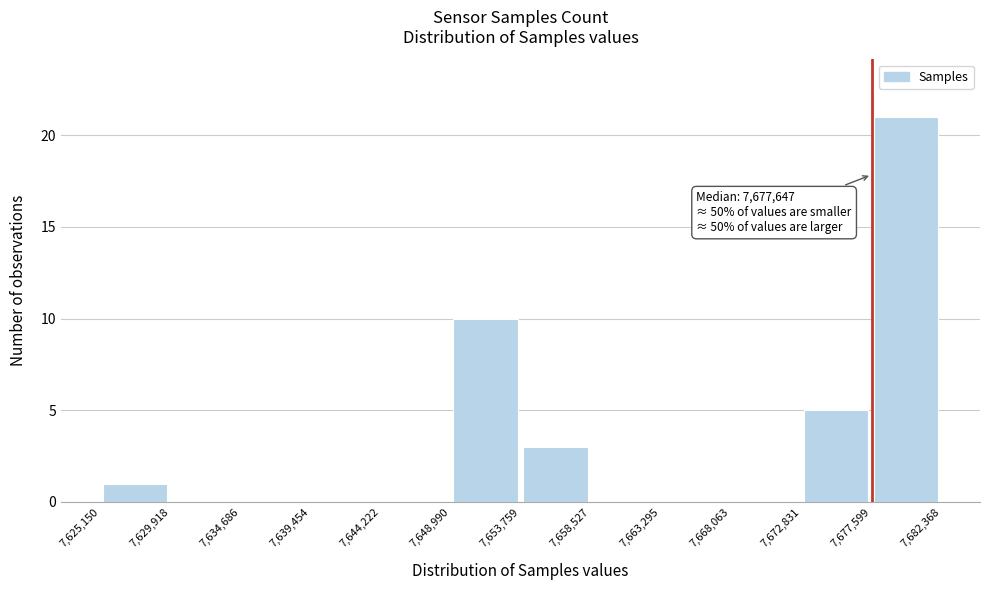

Which range on the x-axis has the tallest bar?

7,677,599 to 7,682,368